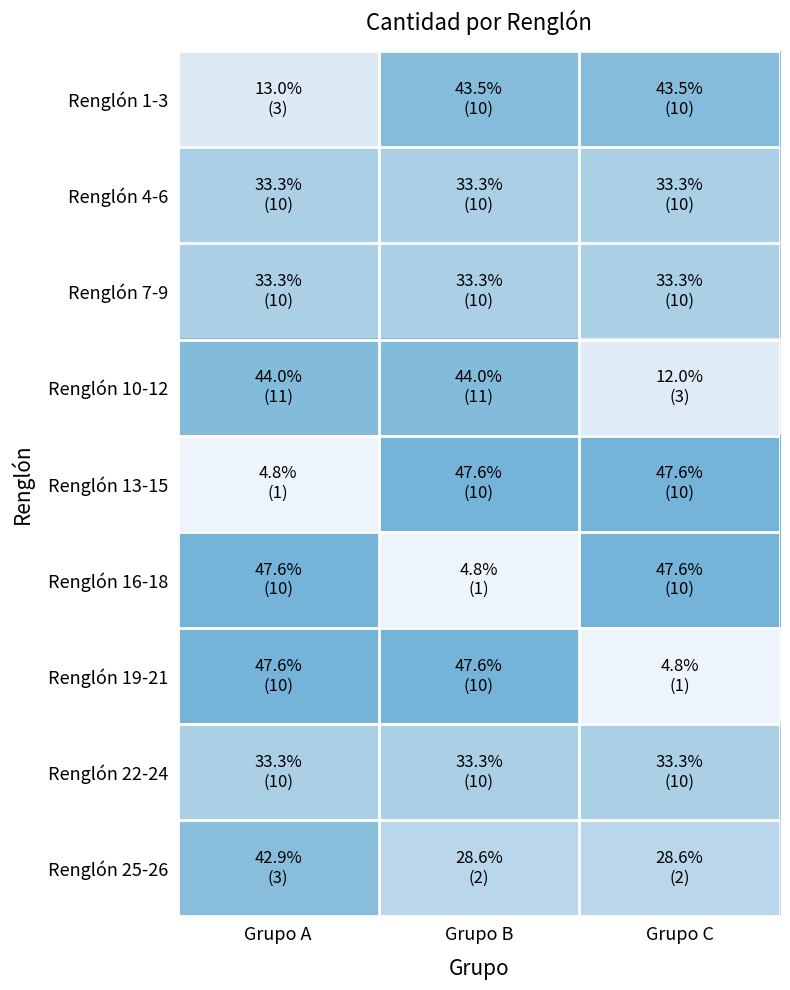

At which category does the chart reach its peak across all series?

Grupo B